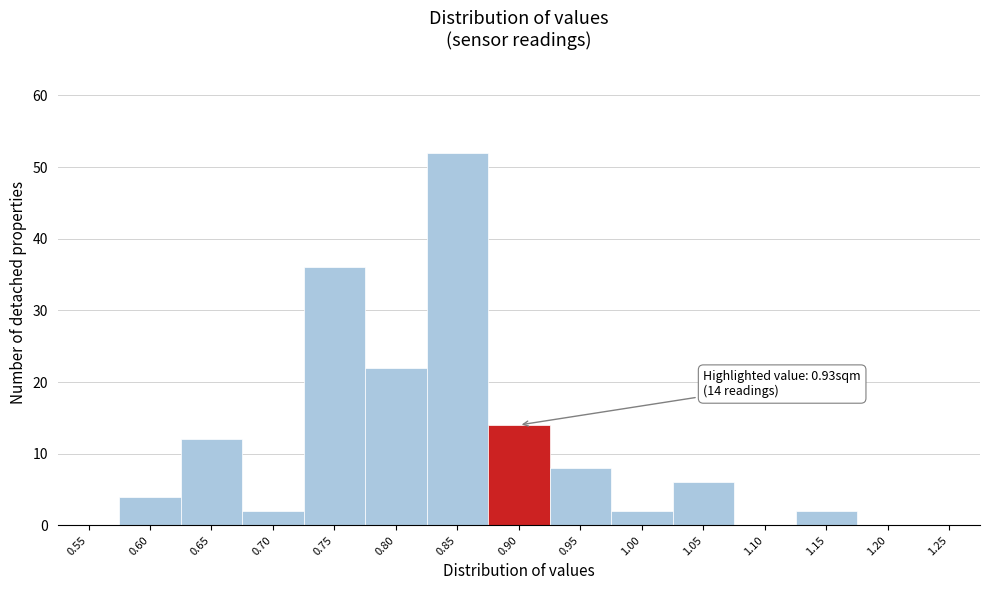

Reading left to right, transcribe all the data shown in this chart.

0.55=0	0.60=4	0.65=12	0.70=2	0.75=36	0.80=22	0.85=52	0.90=14	0.95=8	1.00=2	1.05=6	1.10=0	1.15=2	1.20=0	1.25=0